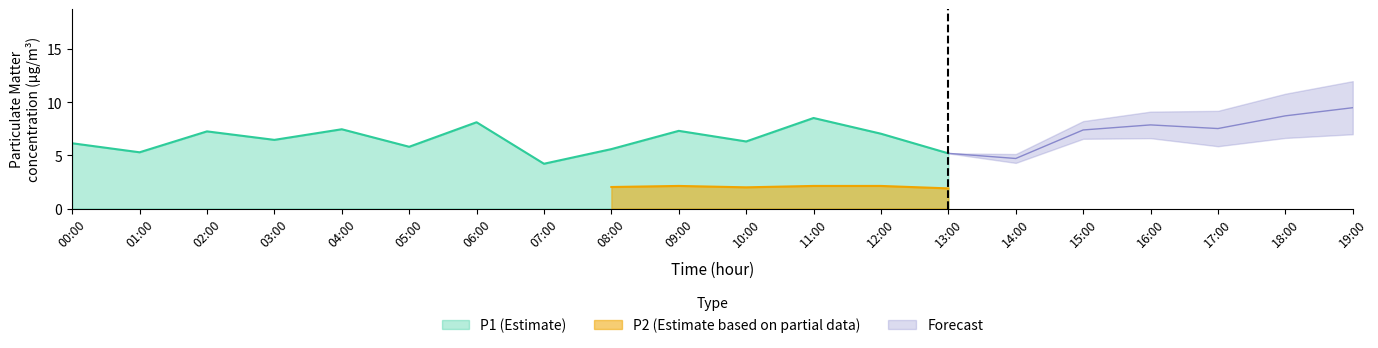

What is the maximum value for P1 (Estimate)?

8.5